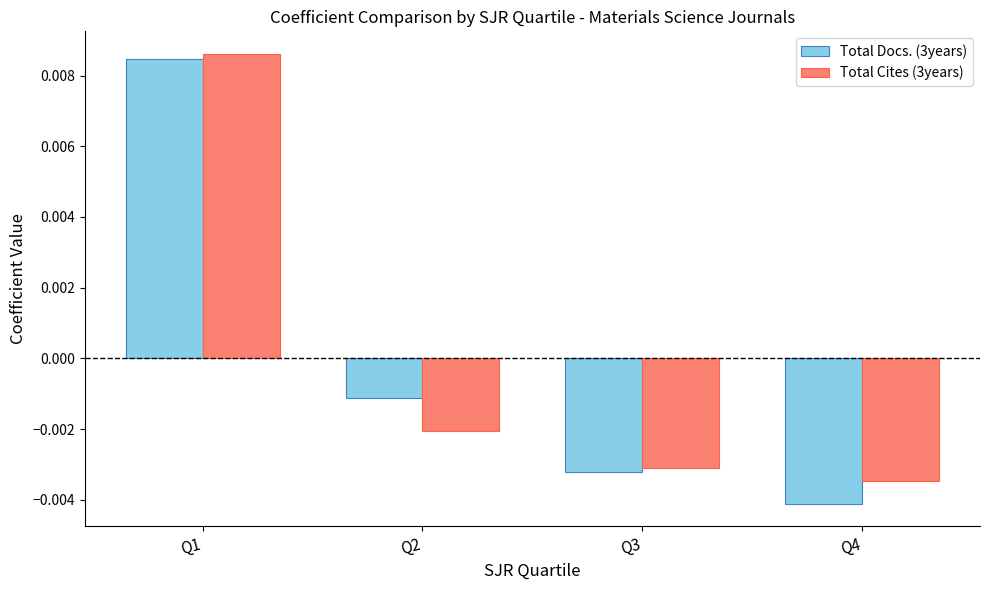

At which label is Total Cites (3years) closest to 0?

Q2